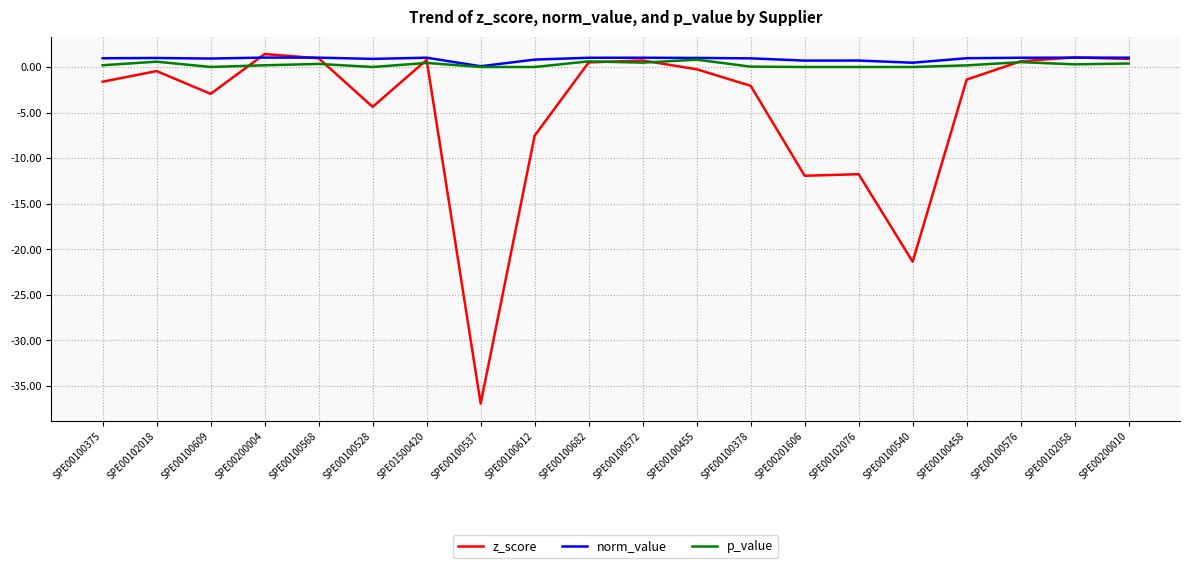

The value of z_score at SPE00100528 is -6.6. True or false?

False